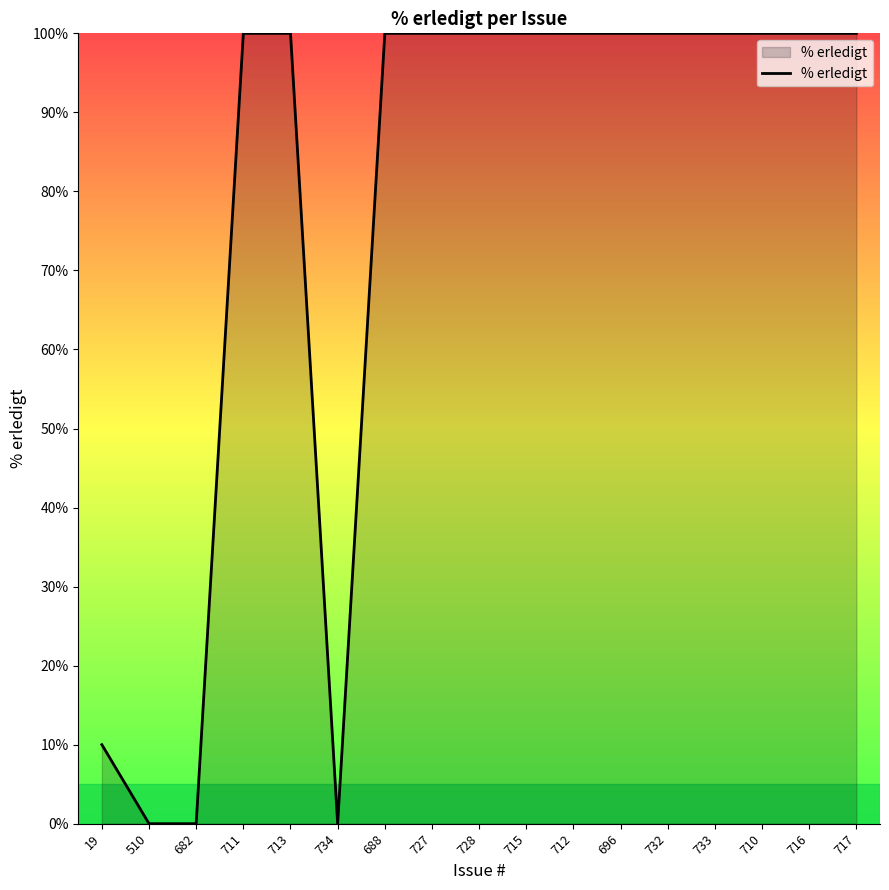

Reading left to right, transcribe all the data shown in this chart.

10	0	0	100	100	0	100	100	100	100	100	100	100	100	100	100	100